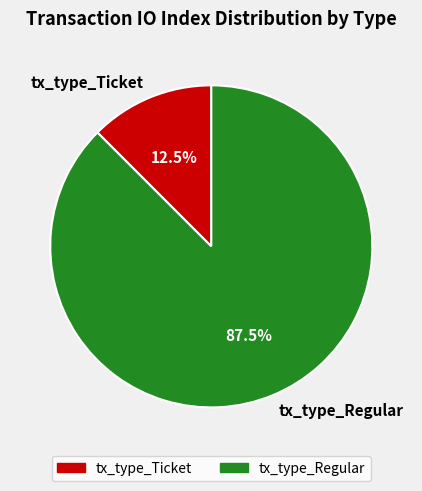

Which slice is the smallest?

tx_type_Ticket